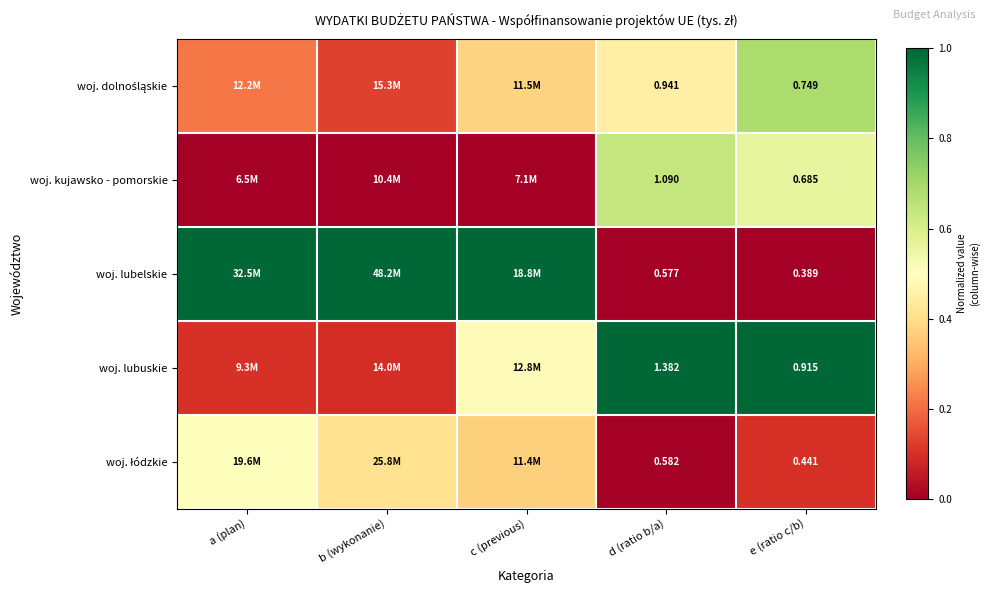

Between d (ratio b/a) and e (ratio c/b), which series saw the biggest shift?

woj. lubuskie